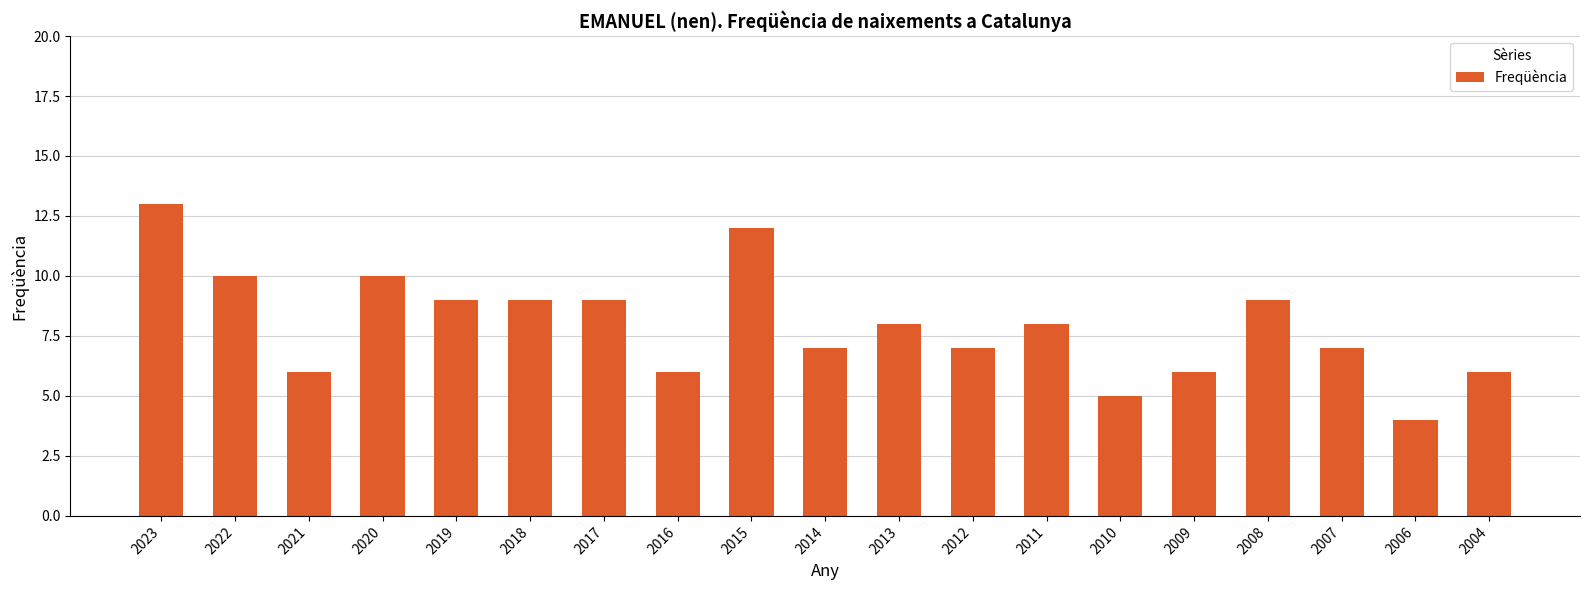

Reading left to right, list all the values displayed in this chart.

2023=13	2022=10	2021=6	2020=10	2019=9	2018=9	2017=9	2016=6	2015=12	2014=7	2013=8	2012=7	2011=8	2010=5	2009=6	2008=9	2007=7	2006=4	2004=6